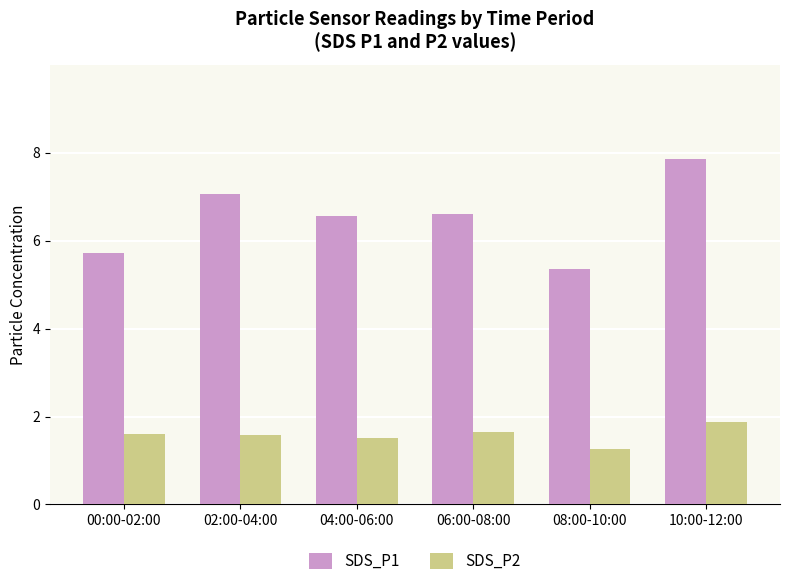

The value of SDS_P2 at 06:00-08:00 is 1.6. True or false?

True